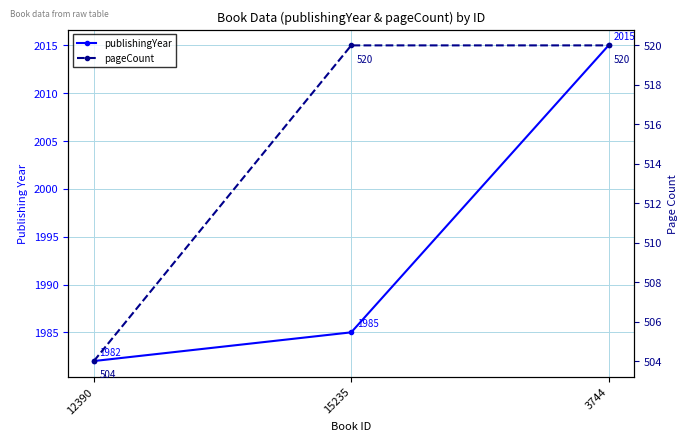

Which series has the largest range (max minus min)?

publishingYear